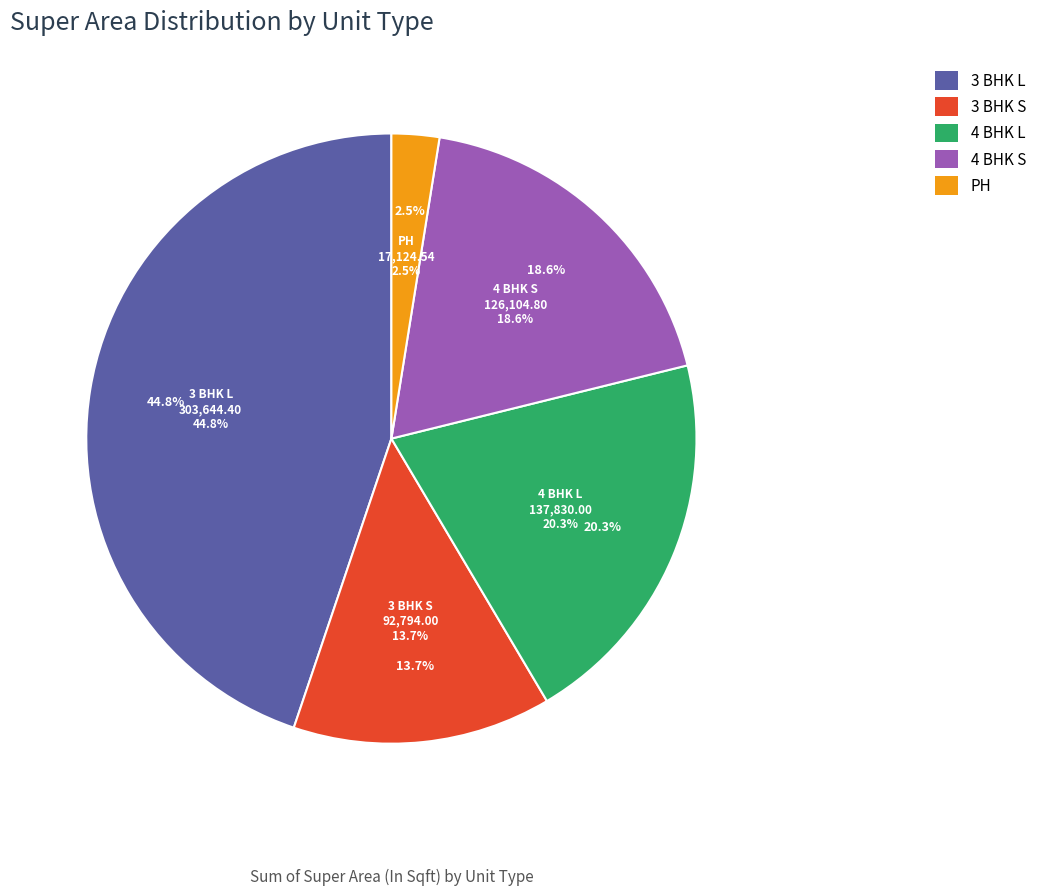

Count the number of slices in the pie.

5